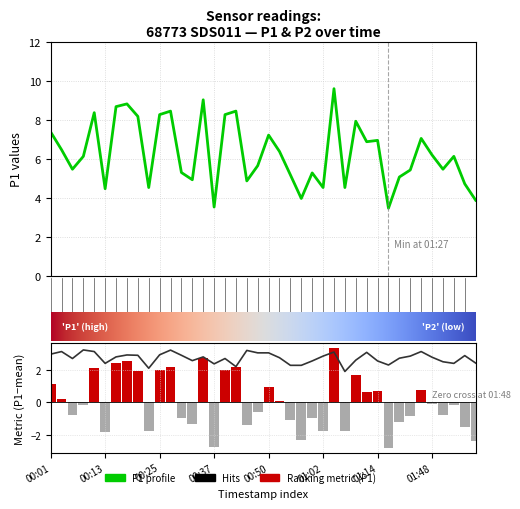

What is the difference between the P1 values at 00:28 and 00:33?

3.5